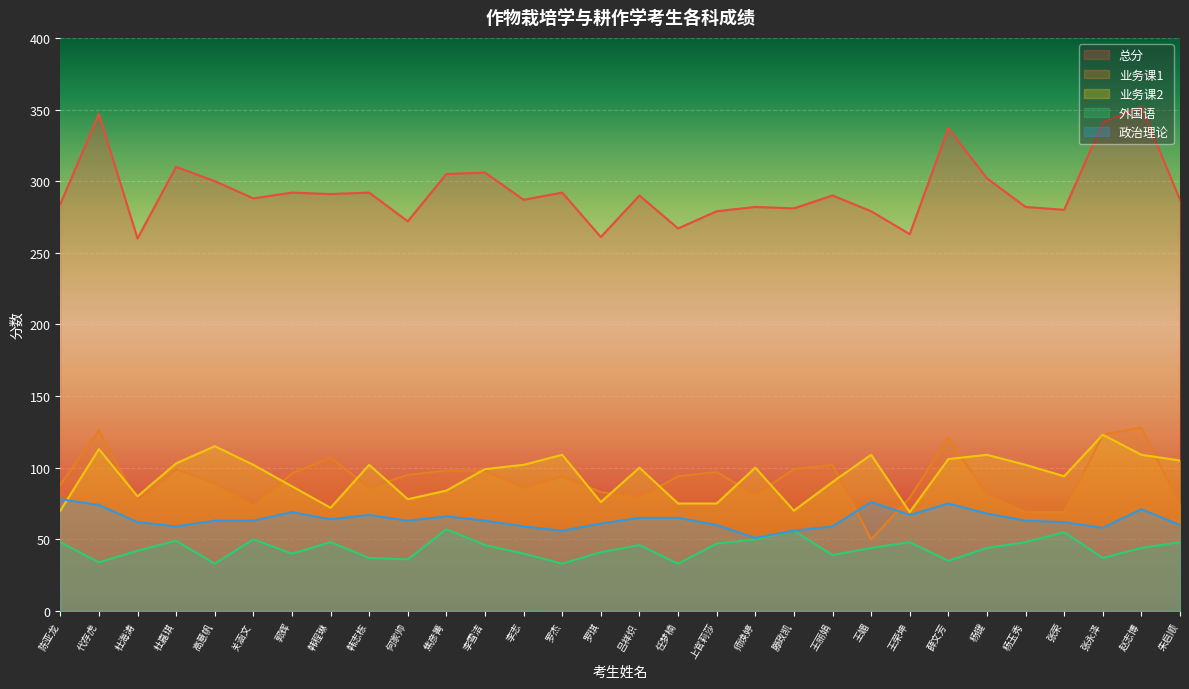

What is the spread (max minus min) of values at 师焕婷?

232